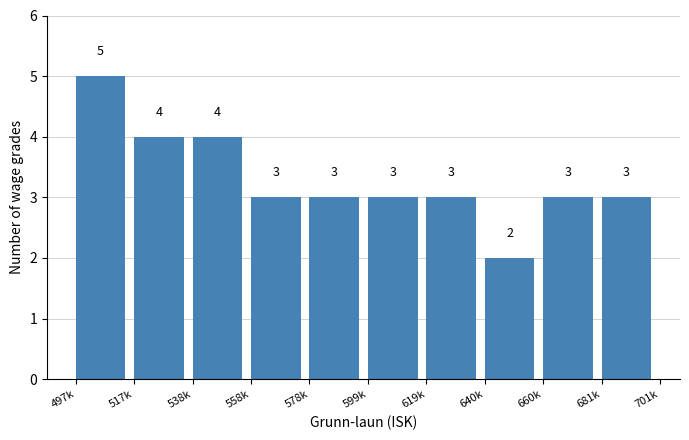

Reading left to right, extract all data points from this chart.

497k=5	517k=4	538k=4	558k=3	578k=3	599k=3	619k=3	640k=2	660k=3	681k=3